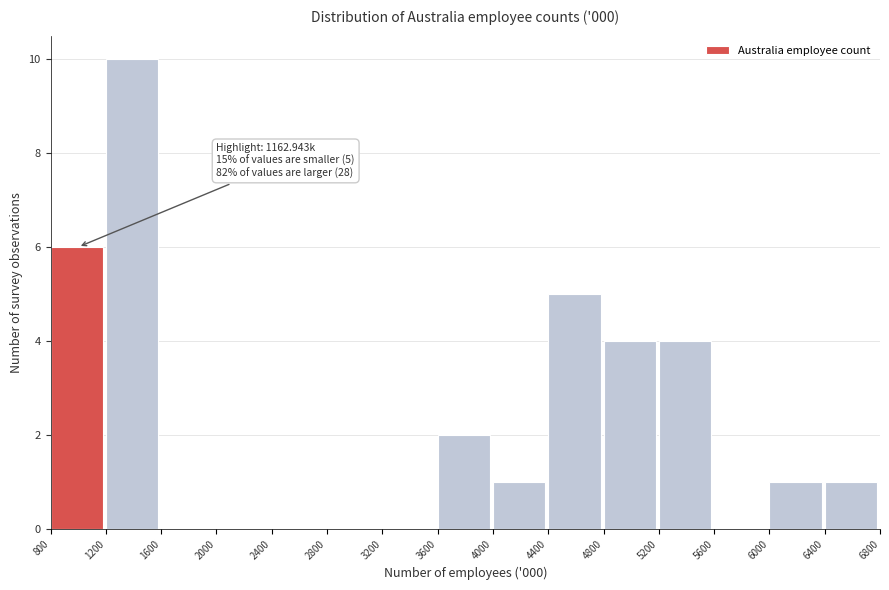

Which range on the x-axis has the tallest bar?

1200 to 1600